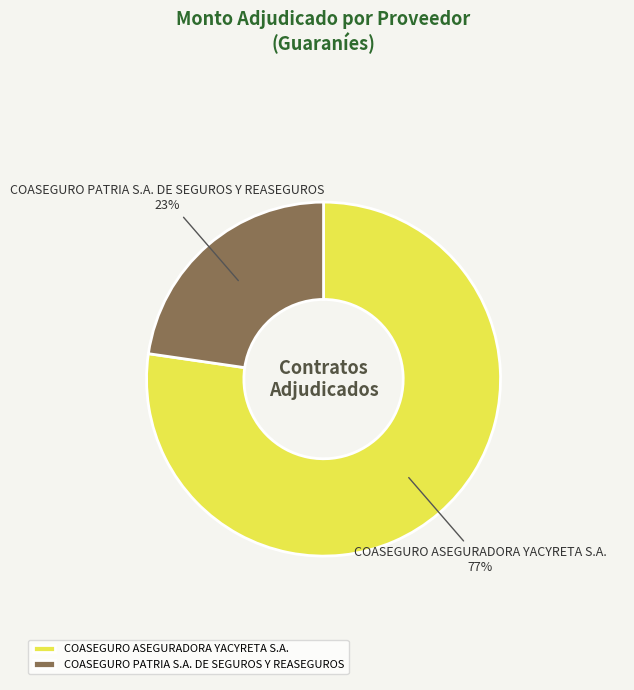

Is the sum of COASEGURO PATRIA S.A. DE SEGUROS Y REASEGUROS and COASEGURO ASEGURADORA YACYRETA S.A. greater than half?

Yes